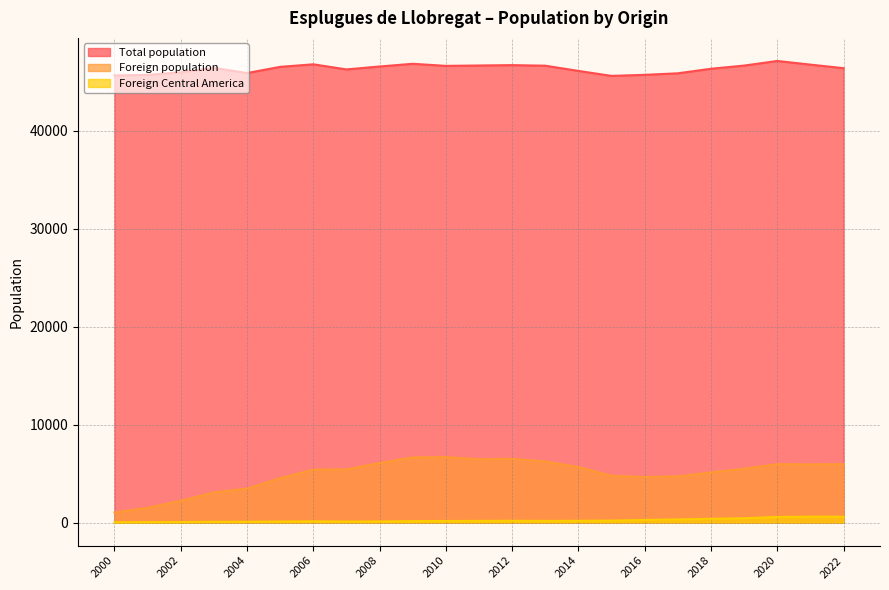

What are all the series names shown in the legend?

Total population, Foreign population, Foreign Central America